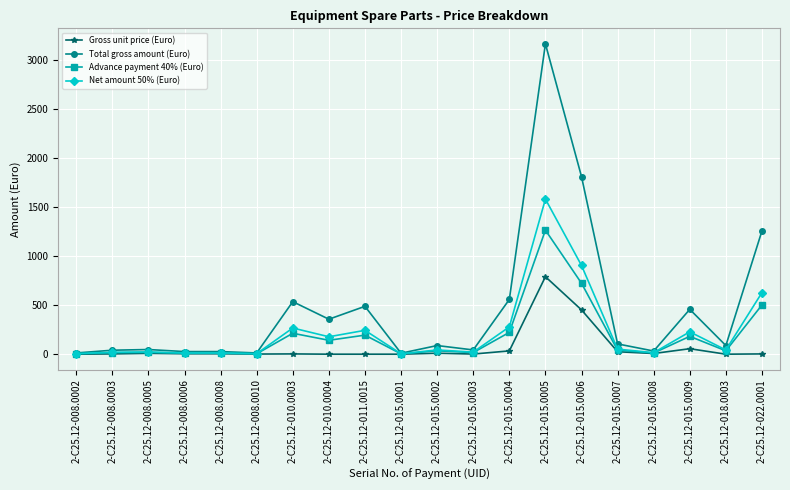

Which series has the largest range (max minus min)?

Total gross amount (Euro)